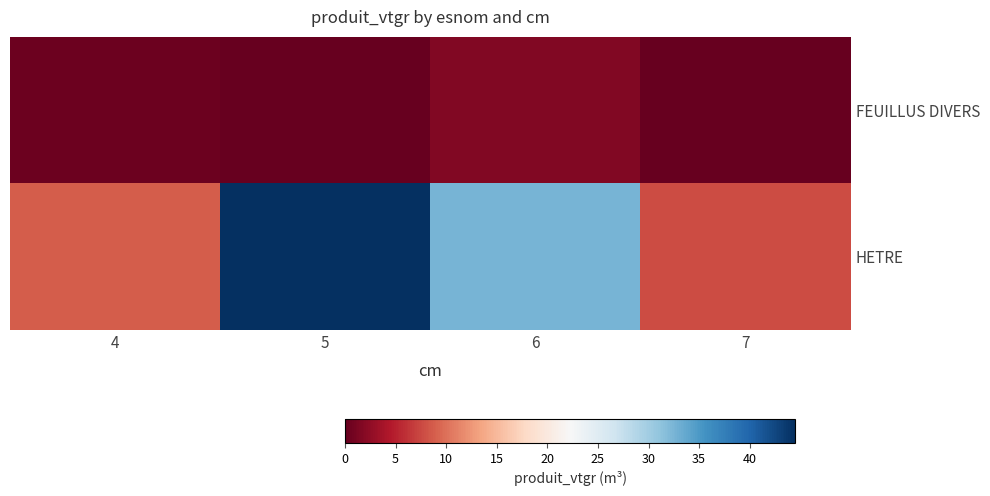

Between 5 and 4, which is larger?

4